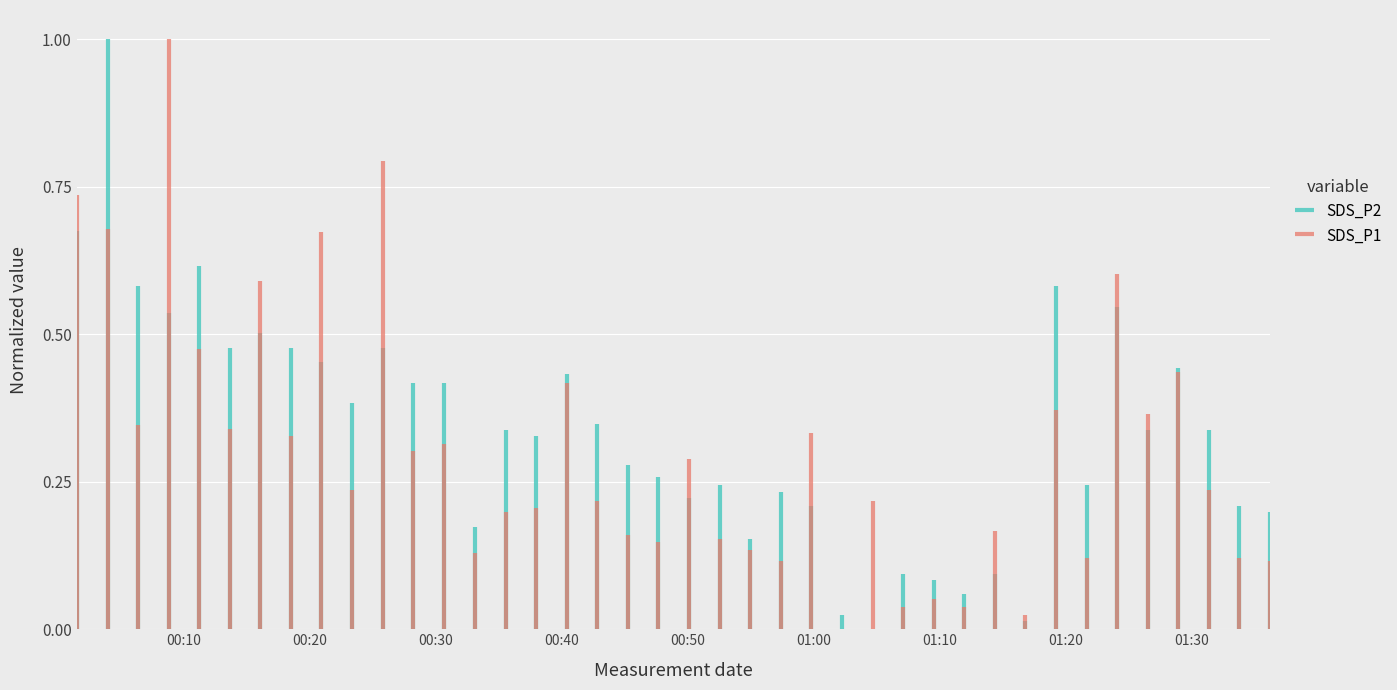

Is it true that SDS_P2 equals 1.1 at 00:20?

False